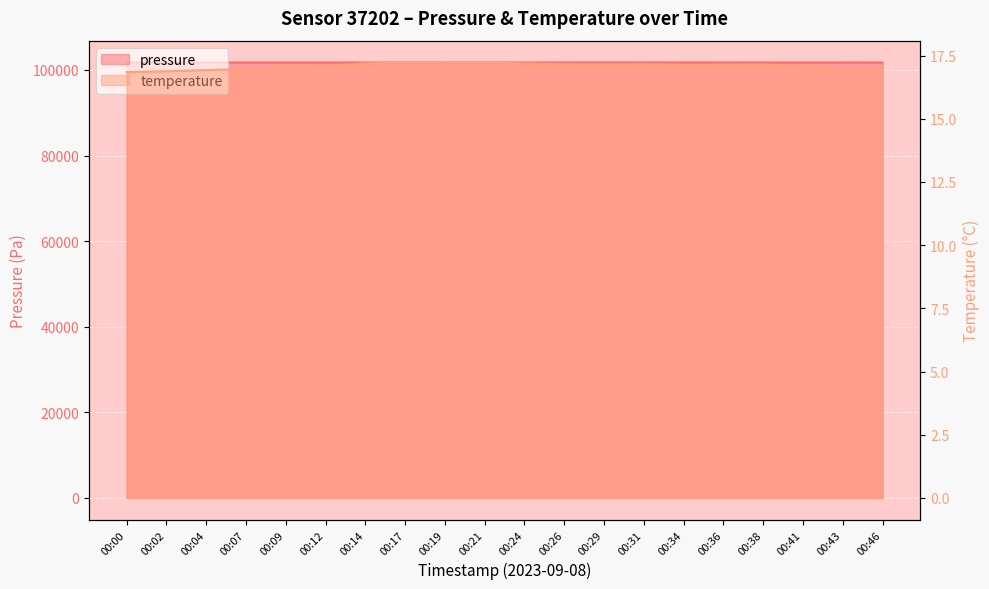

Which category has the lowest value across all series?

00:00